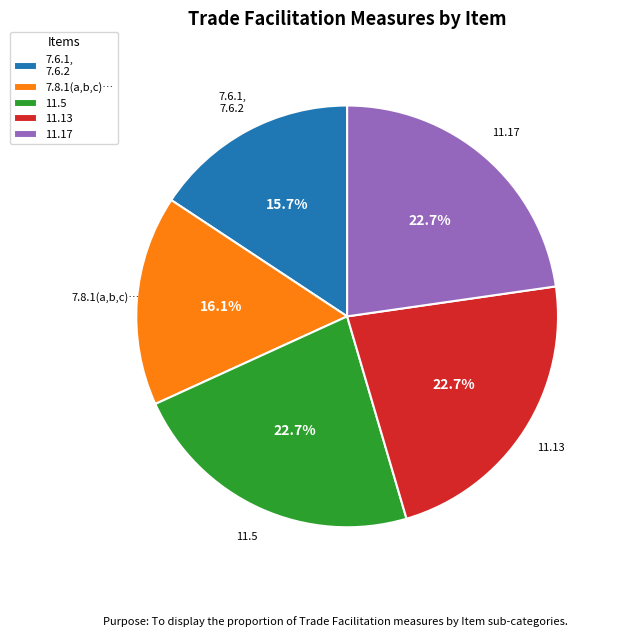

Is there any slice that represents more than half of the pie?

No